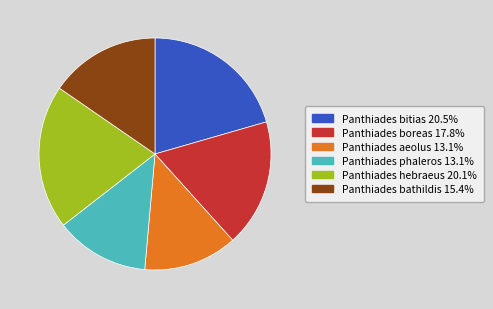

How many slices are in this pie chart?

6